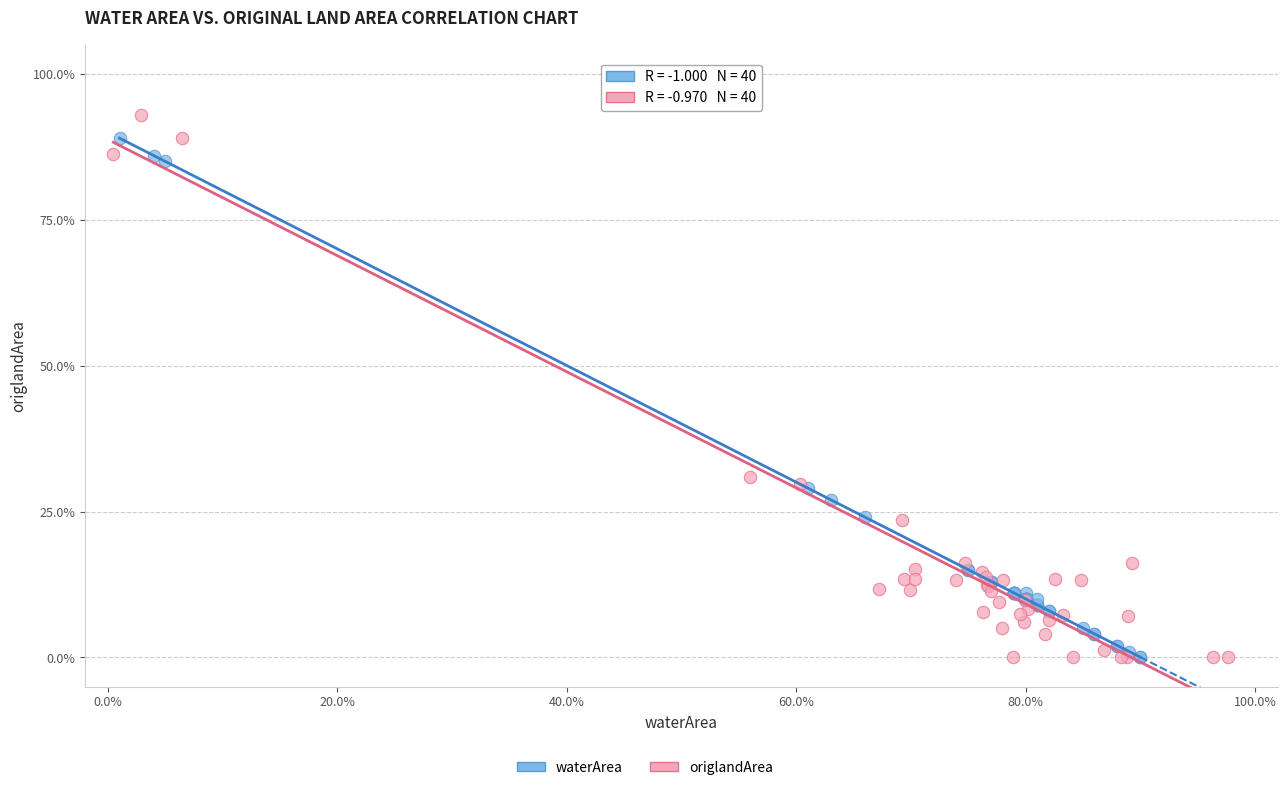

Which series has the widest spread of Y values?

origlandArea